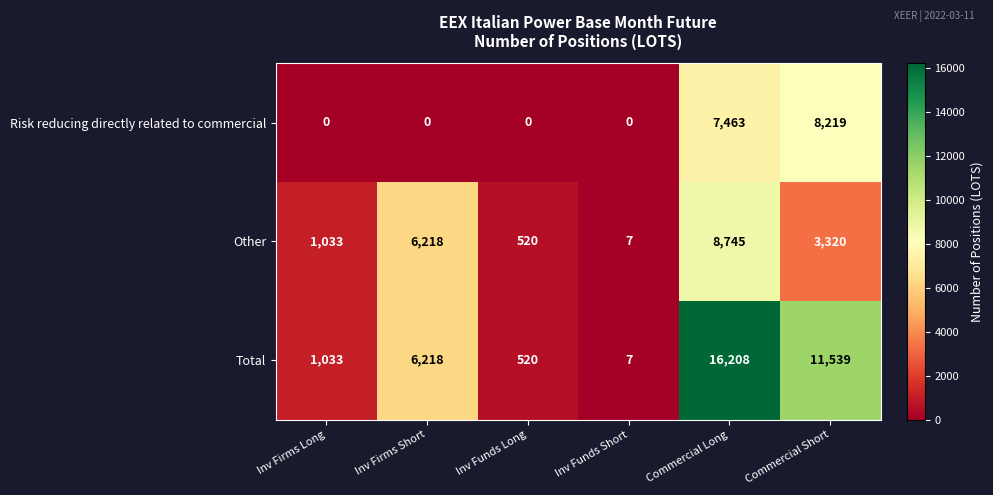

Is it true that Other equals 7 at Inv Funds Short?

True